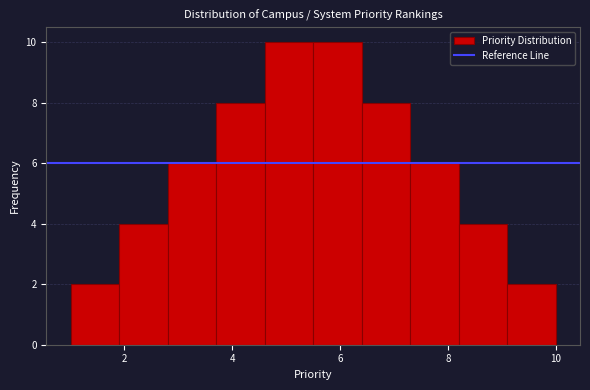

Reading left to right, transcribe this chart: for each bar, give the range it covers on the x-axis and its height. Neither the bar edges nor the heights are printed on the chart, so give them approximately, as read against the axes.

1.0 to 1.9: 2
1.9 to 2.8: 4
2.8 to 3.7: 6
3.7 to 4.6: 8
4.6 to 5.5: 10
5.5 to 6.4: 10
6.4 to 7.3: 8
7.3 to 8.2: 6
8.2 to 9.1: 4
9.1 to 10.0: 2